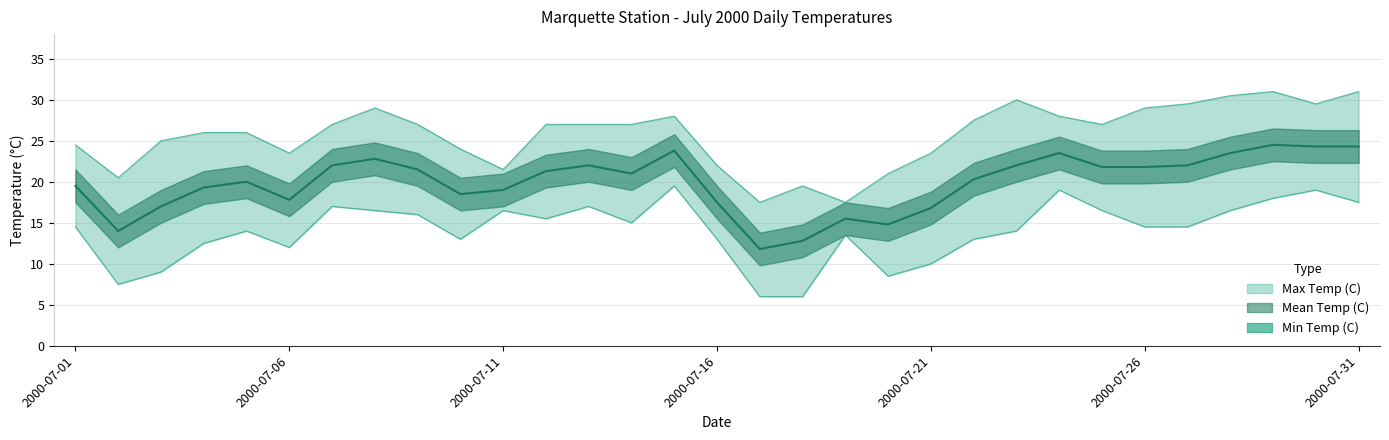

Count the number of categories in the chart.

31